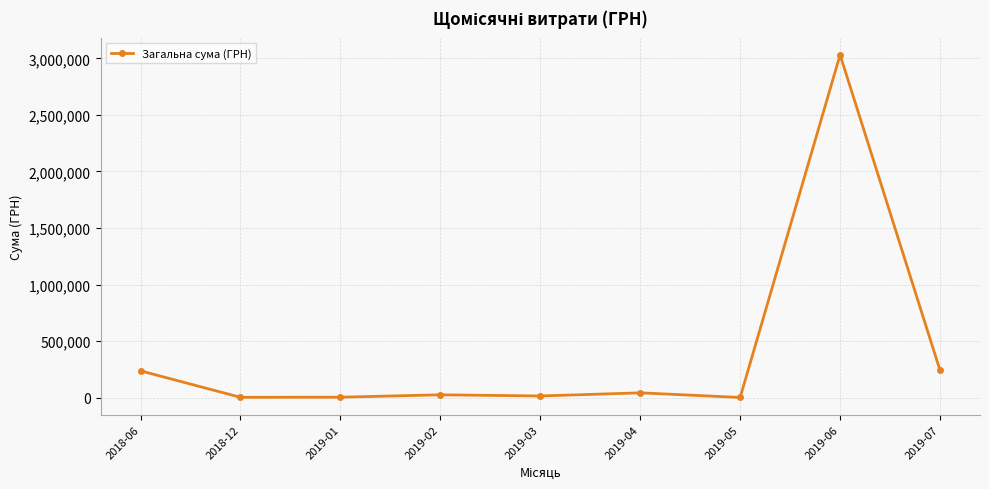

Does the chart have visible grid lines?

Yes